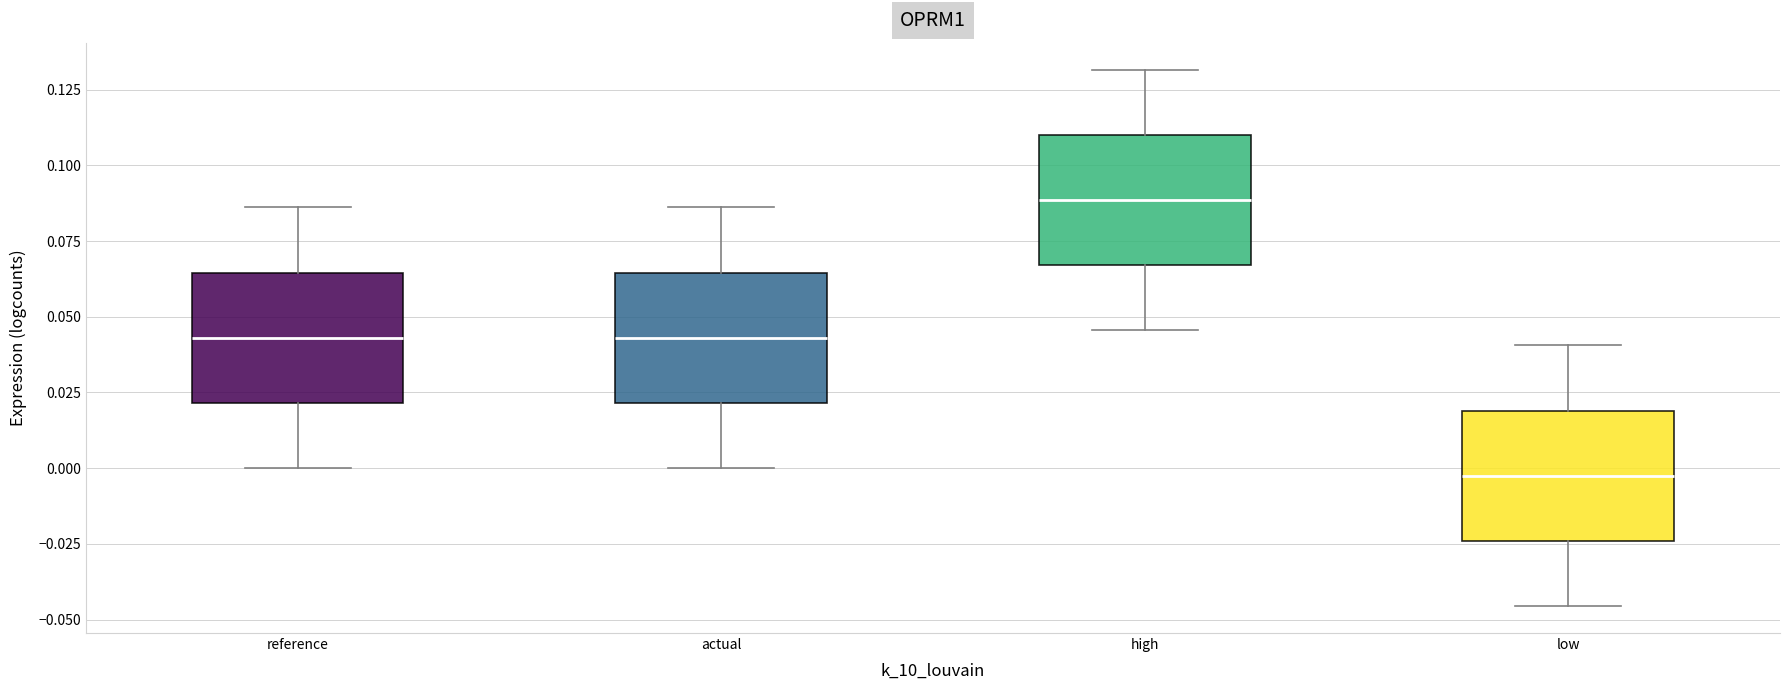

Where does the median line of the box for low sit on the y-axis? The values are not printed on the chart, so give them approximately, as read against the axis.

-0.005